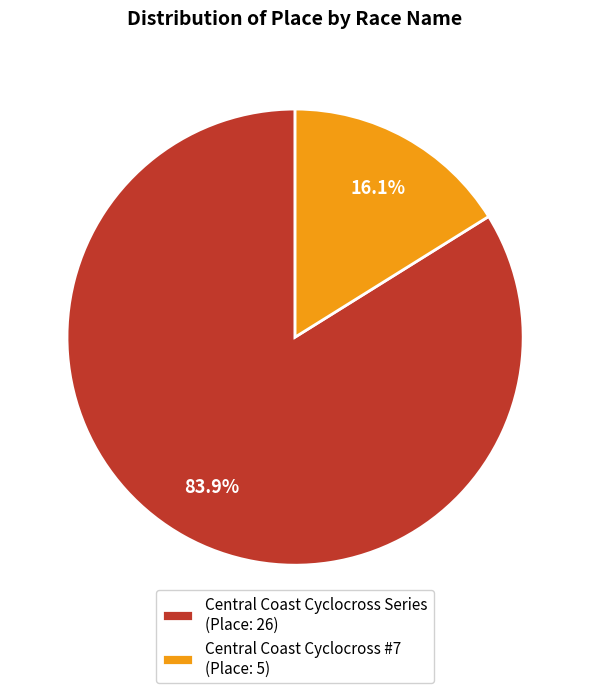

How many segments does this pie chart have?

2